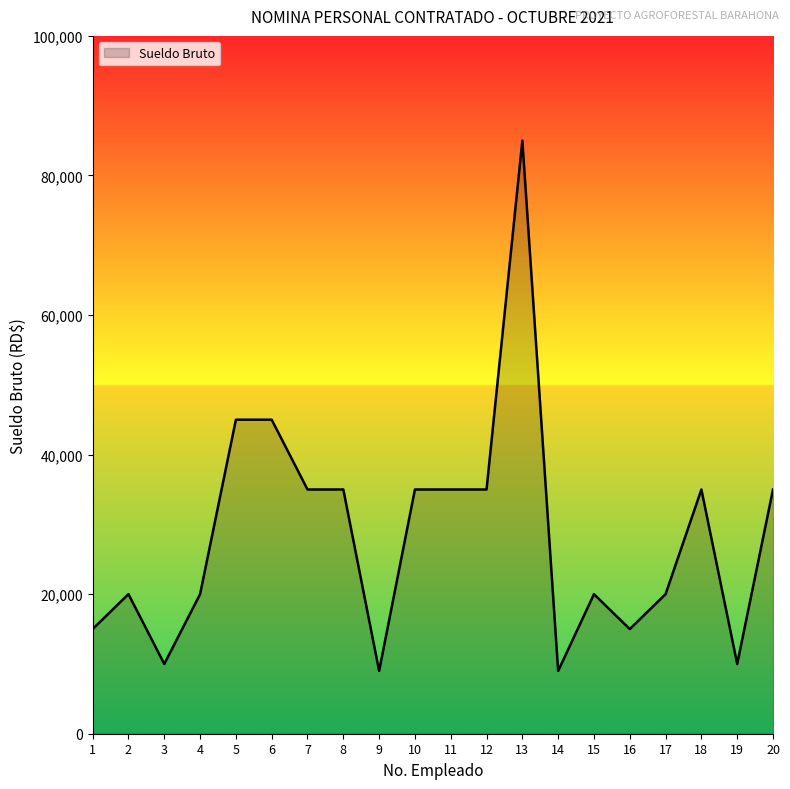

What value does the data have at 4, to the nearest 50?

20000